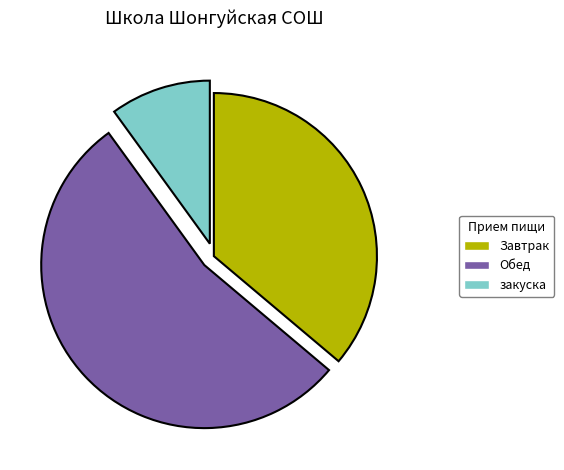

Is it true that Завтрак is 36% of the pie?

True